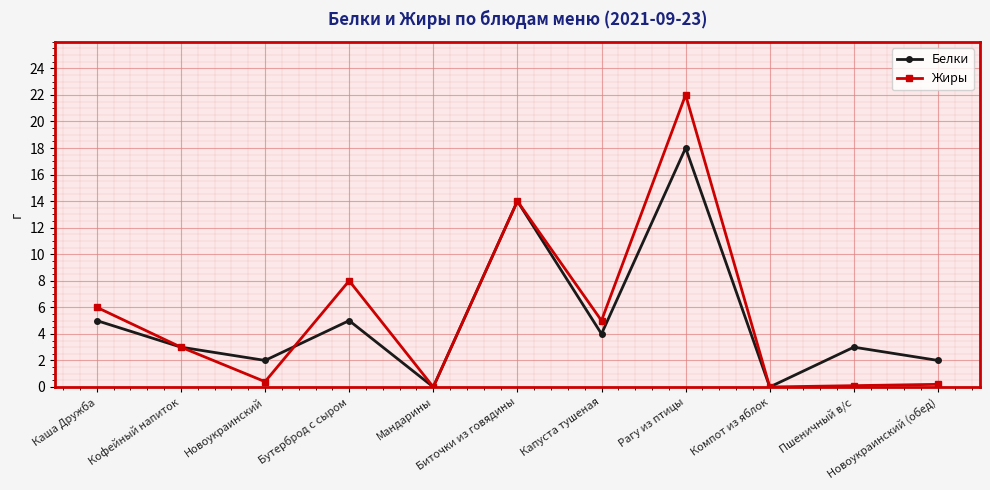

What is the spread (max minus min) of values at Капуста тушеная?

1.0